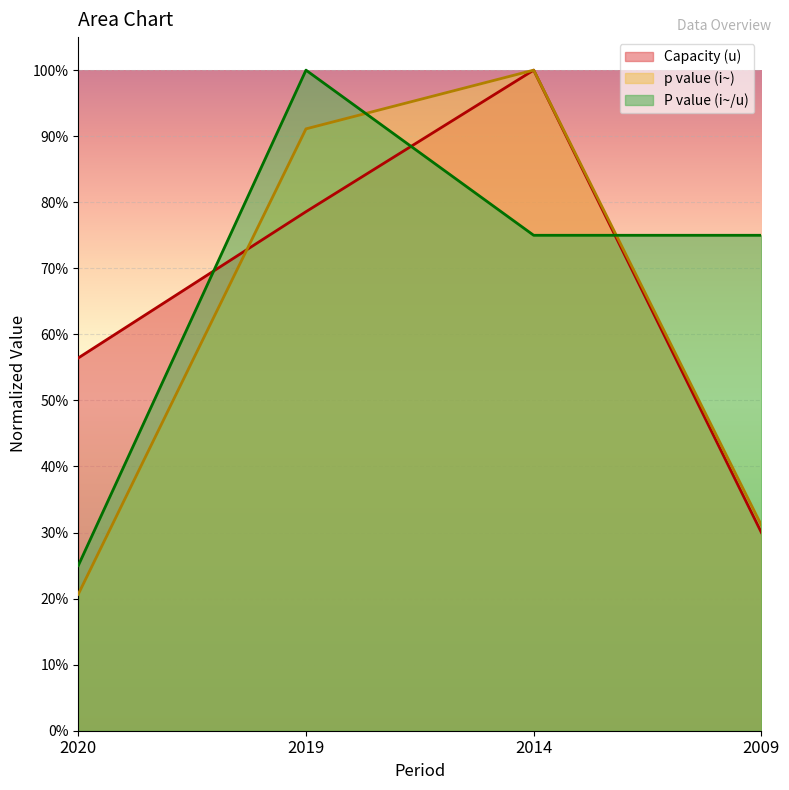

Reading right to left, list all the values displayed in this chart.

Capacity (u): 0.3	1.0	0.8	0.6
P value (i~/u): 0.7	0.7	1.0	0.2
p value (i~): 0.3	1.0	0.9	0.2